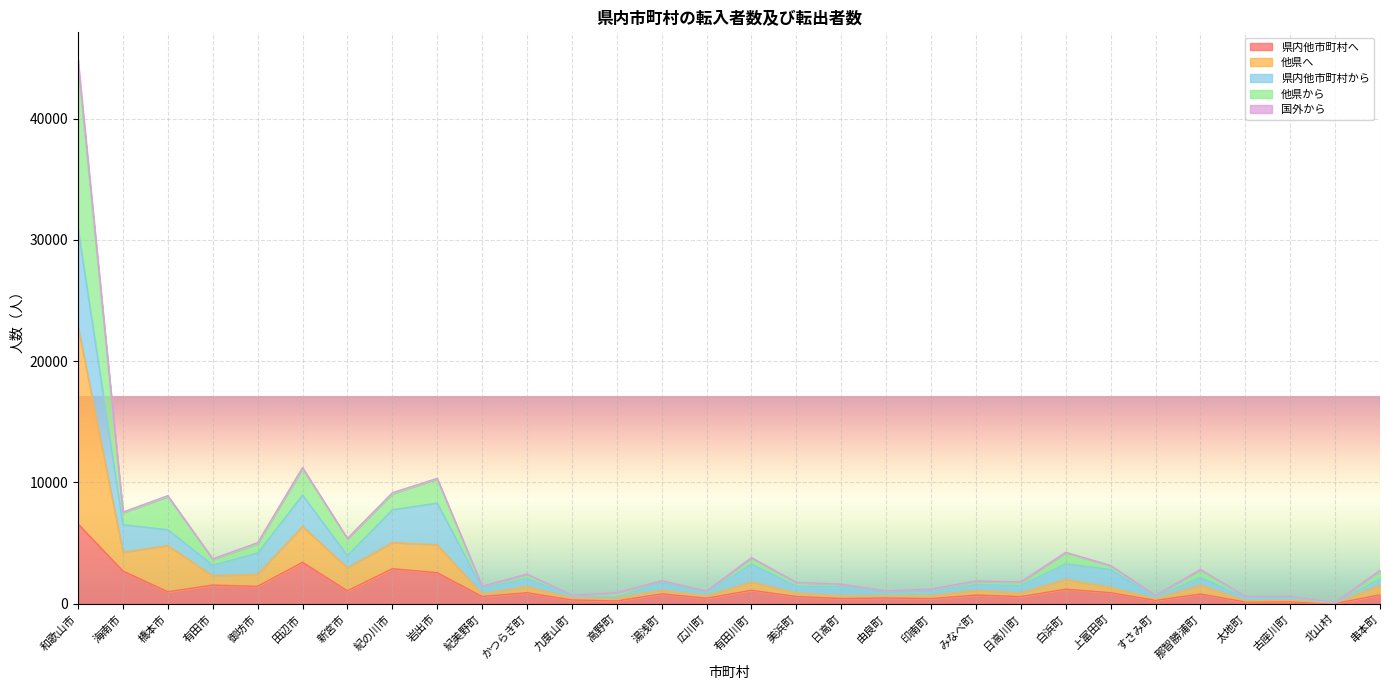

The value of 県内他市町村へ at 上富田町 is 494. True or false?

False